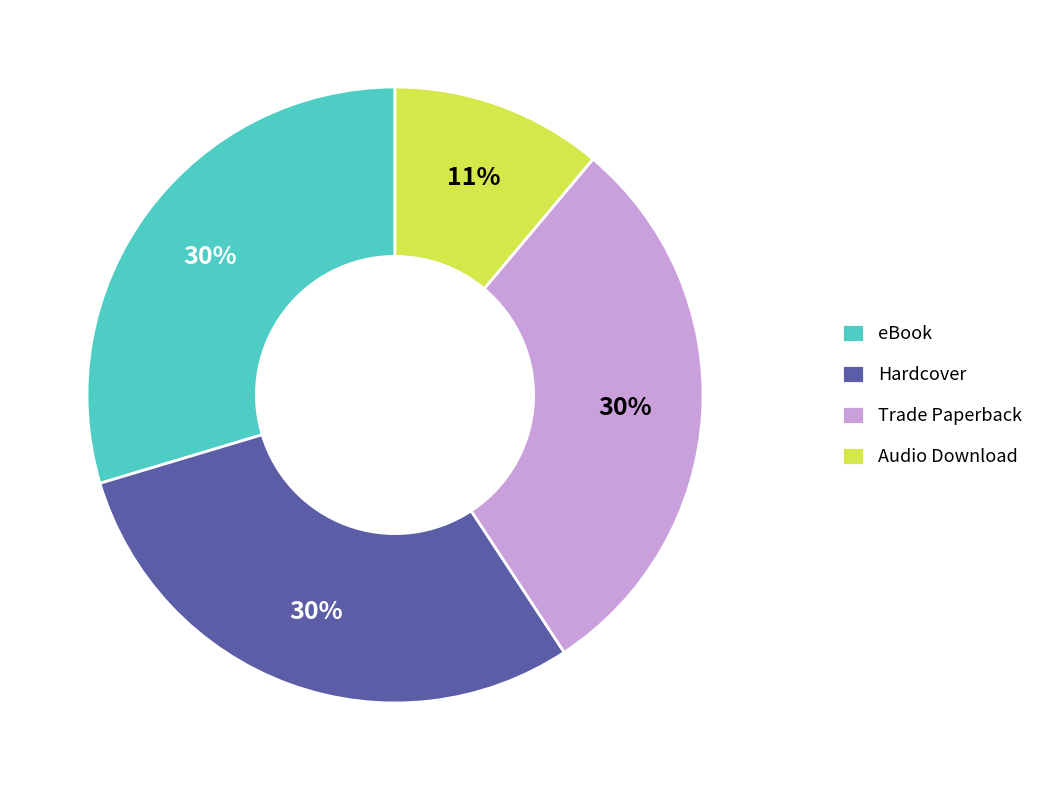

Approximately how many times larger is the value at Hardcover compared to eBook?

1.0